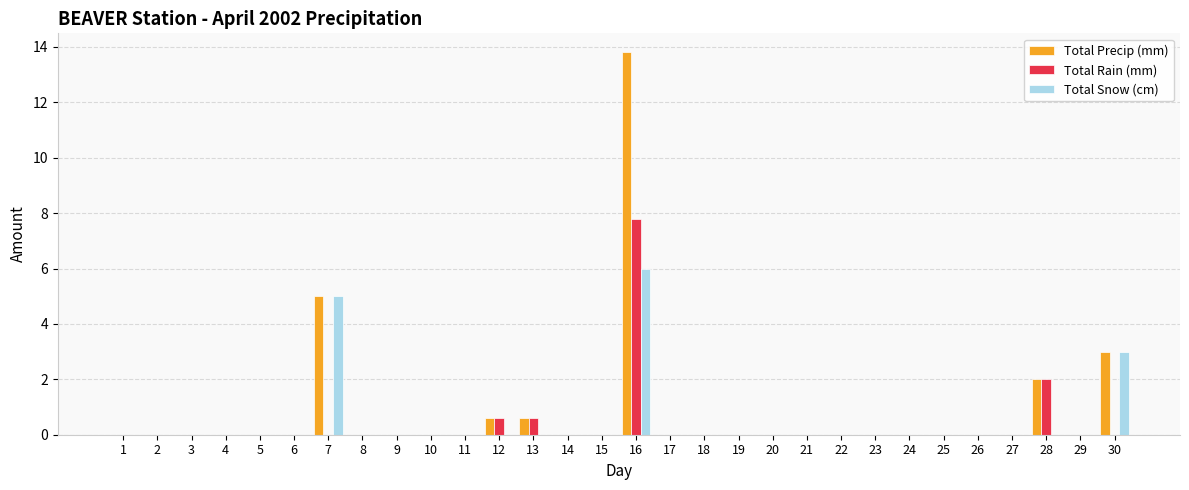

Which series has the largest range (max minus min)?

Total Precip (mm)